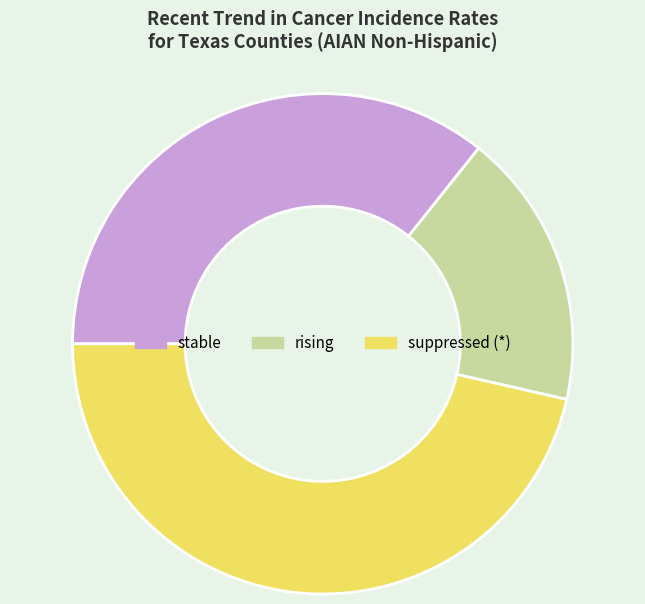

True or false: rising accounts for 18% of the total.

True